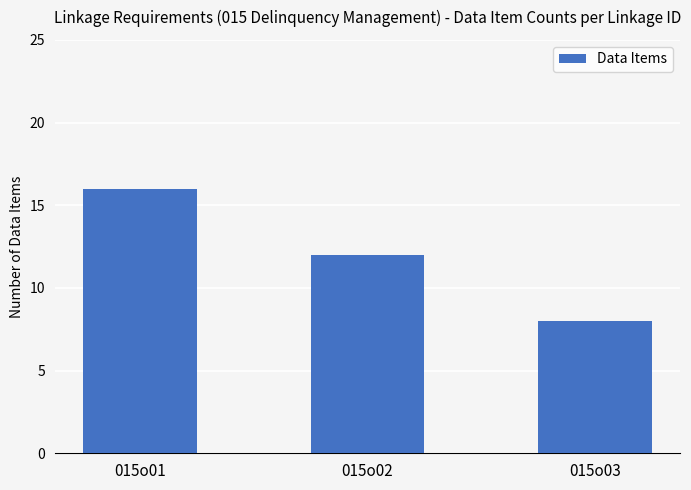

Reading left to right, what are all the values shown in this chart?

015o01=16	015o02=12	015o03=8